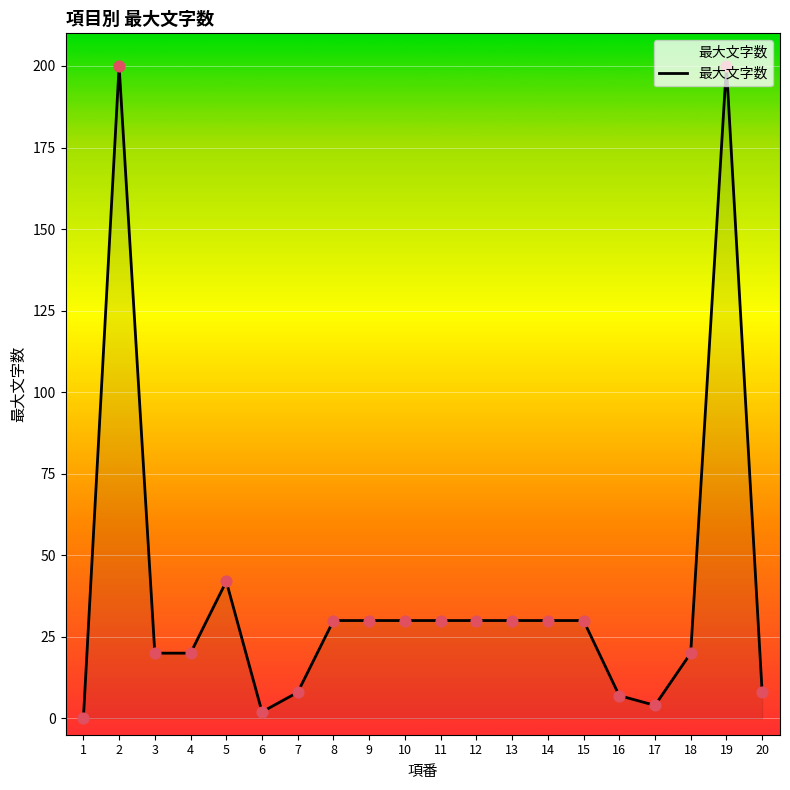

Which has a higher value, 18 or 1?

18